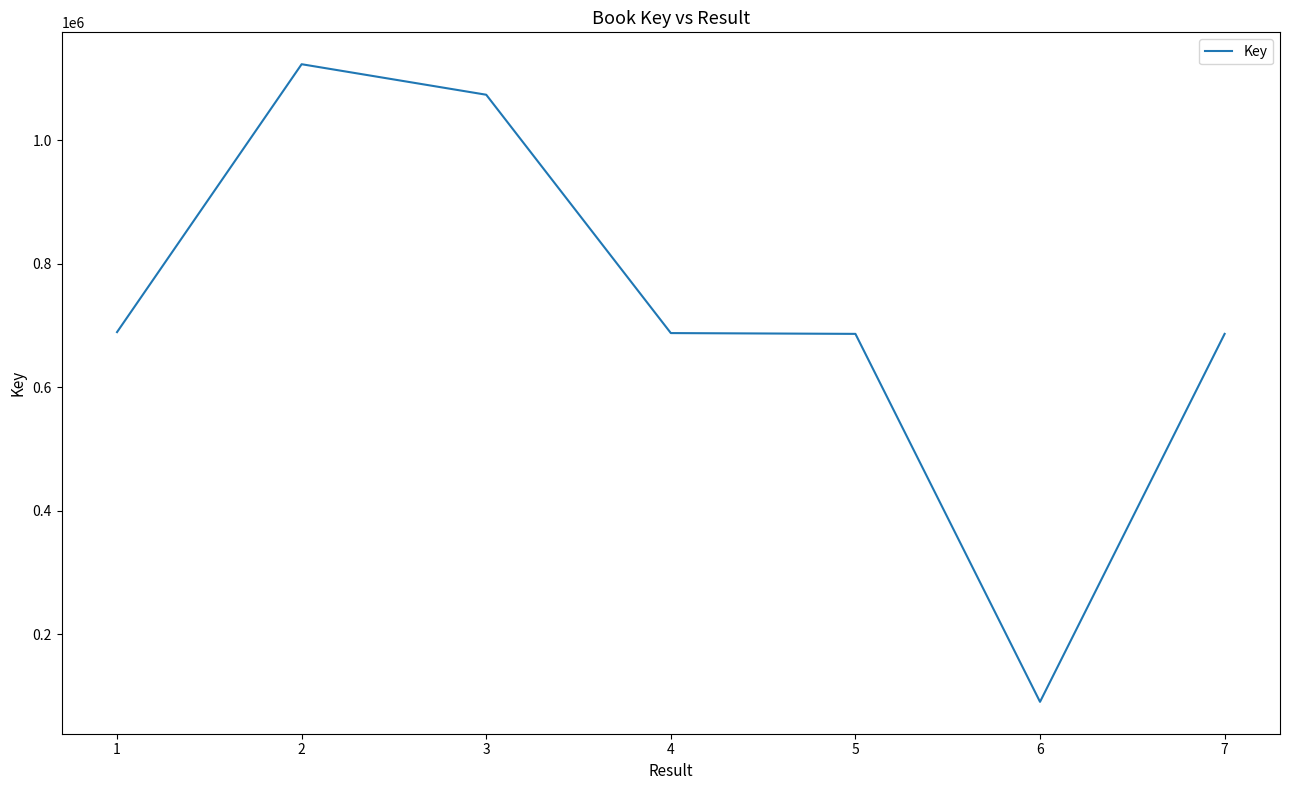

Count the number of data series in this chart.

1